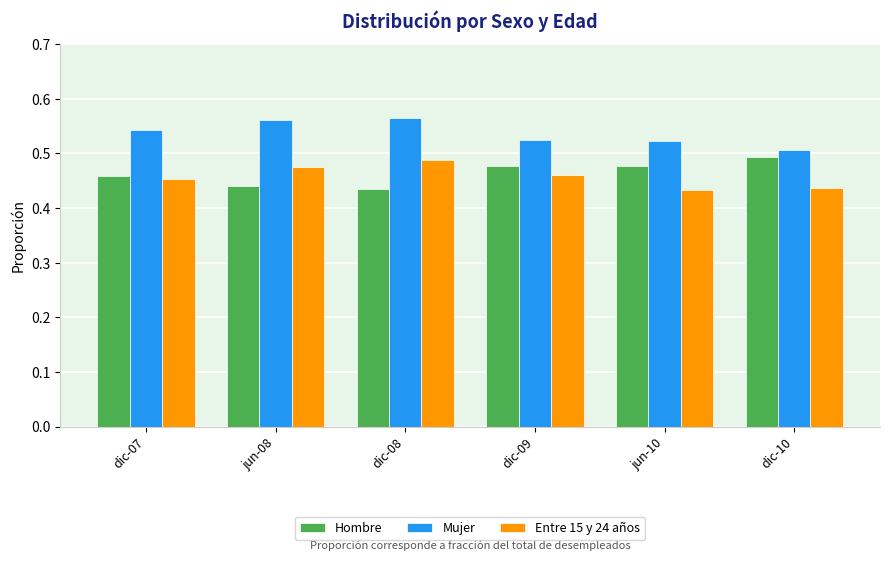

What is the sum of all Hombre values?

2.8